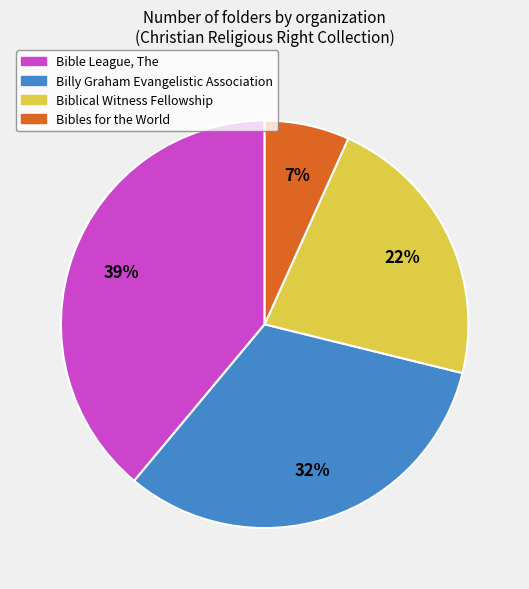

Does any single category account for the majority?

No